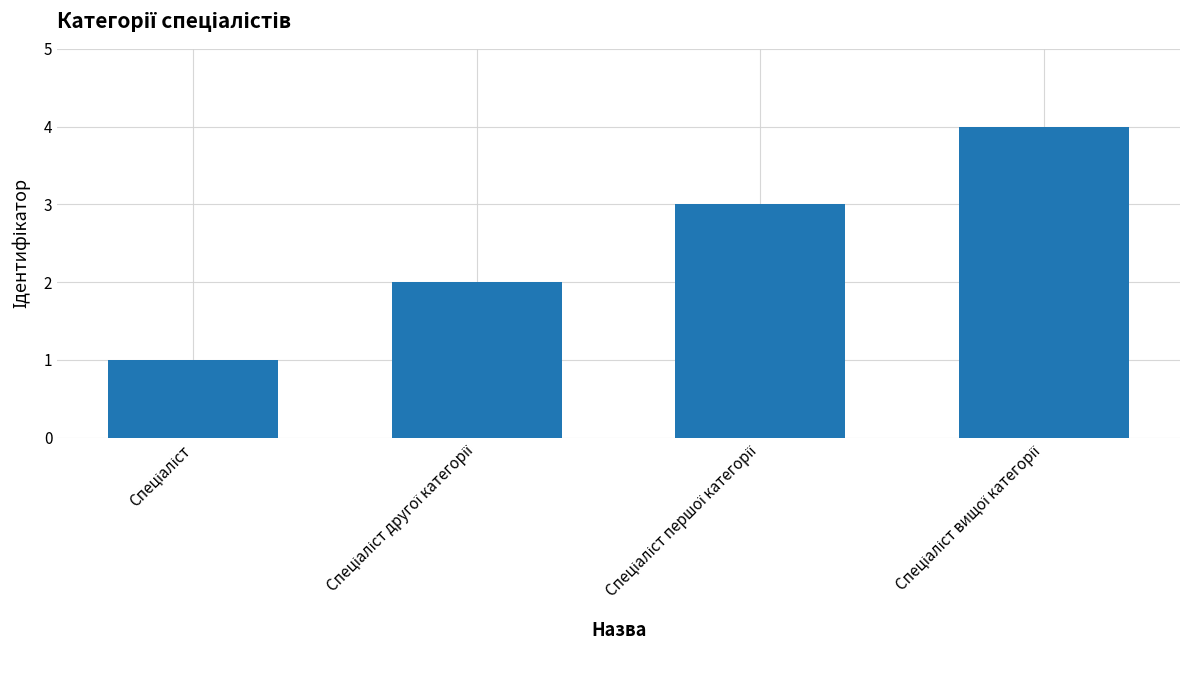

What is the difference between the maximum and minimum values?

3